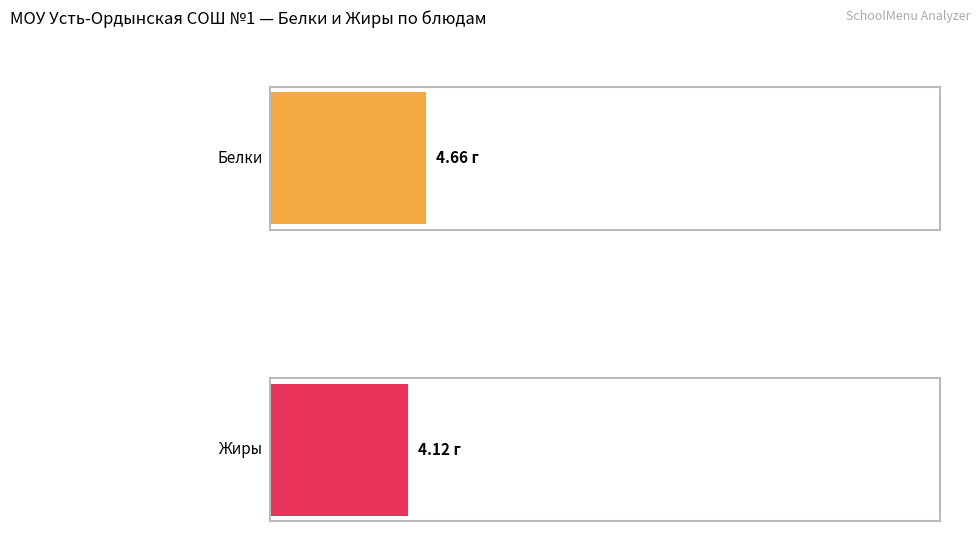

Rank the series by their average value, from lowest to highest.

Жиры, Белки